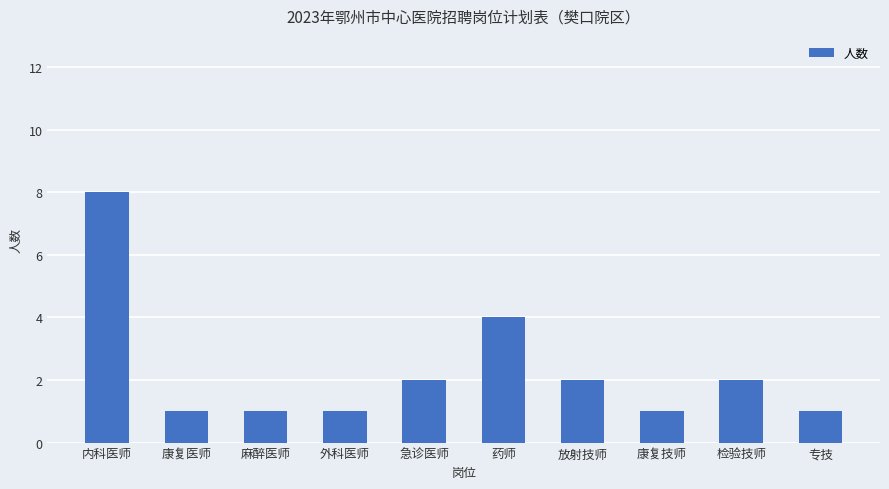

What is the label of the 6th bar from the right?

急诊医师